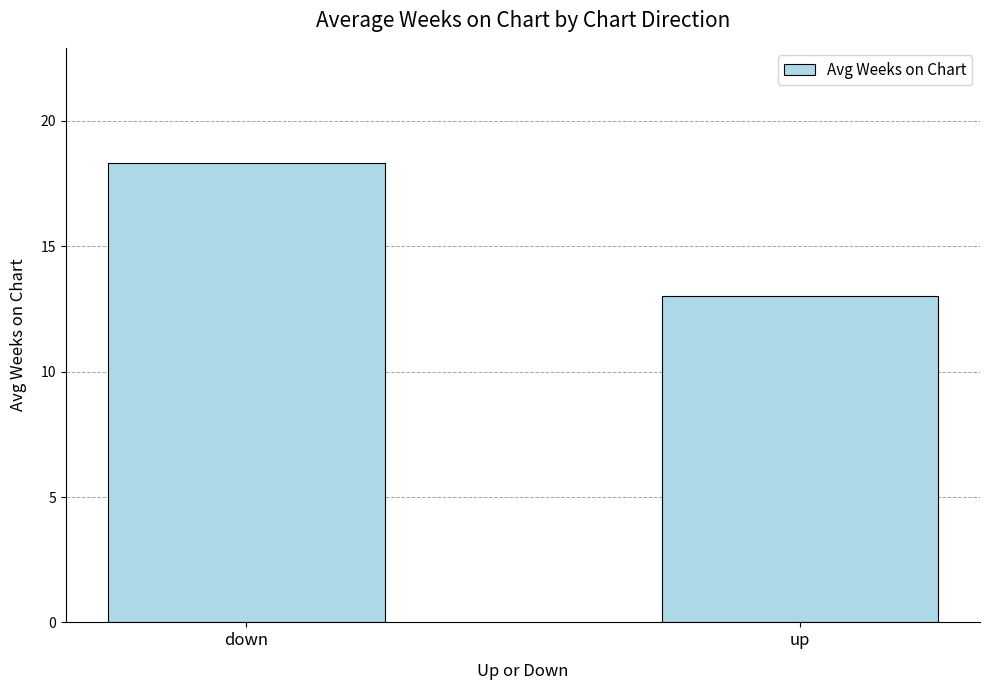

Reading left to right, what are all the values shown in this chart?

18.3	13.0